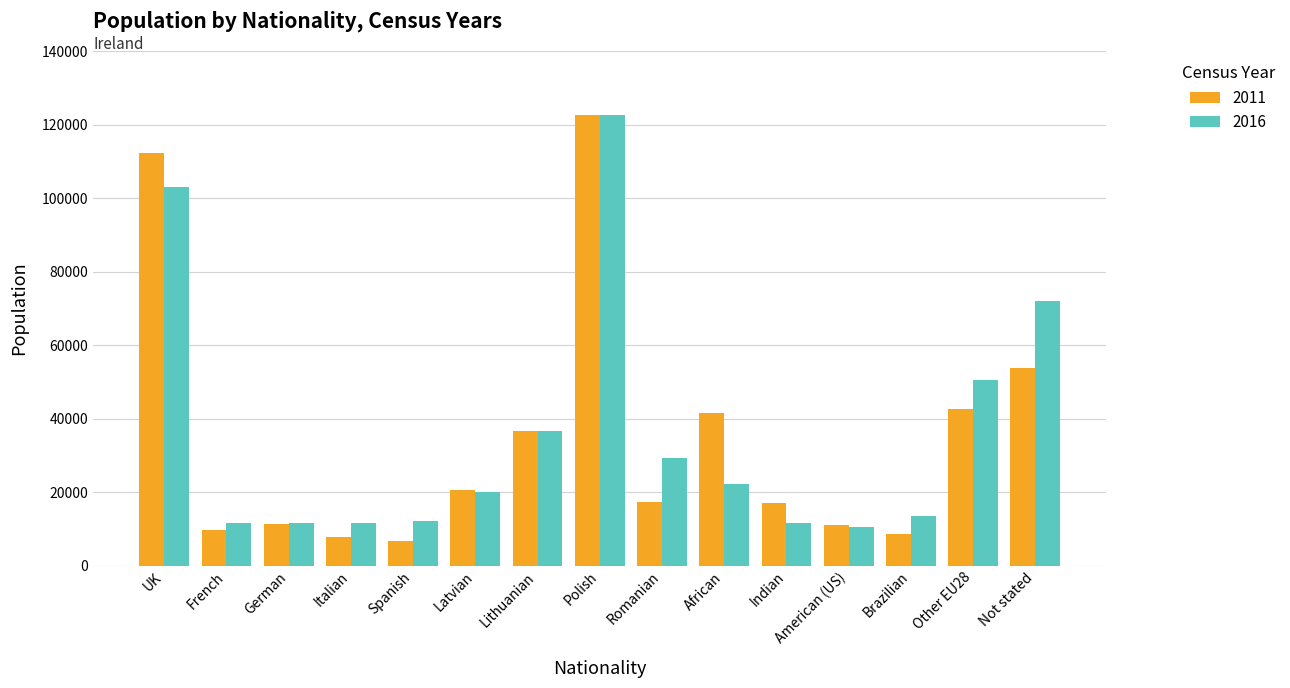

What is the total value across all series at Not stated?

125714